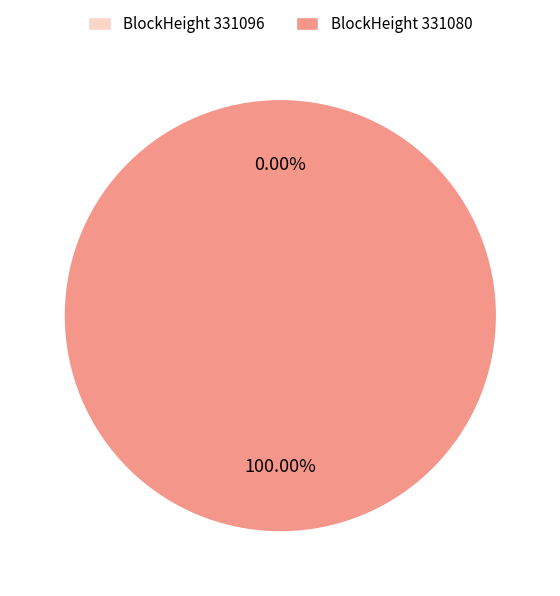

Which has a higher value, 331080 or 331096?

331080